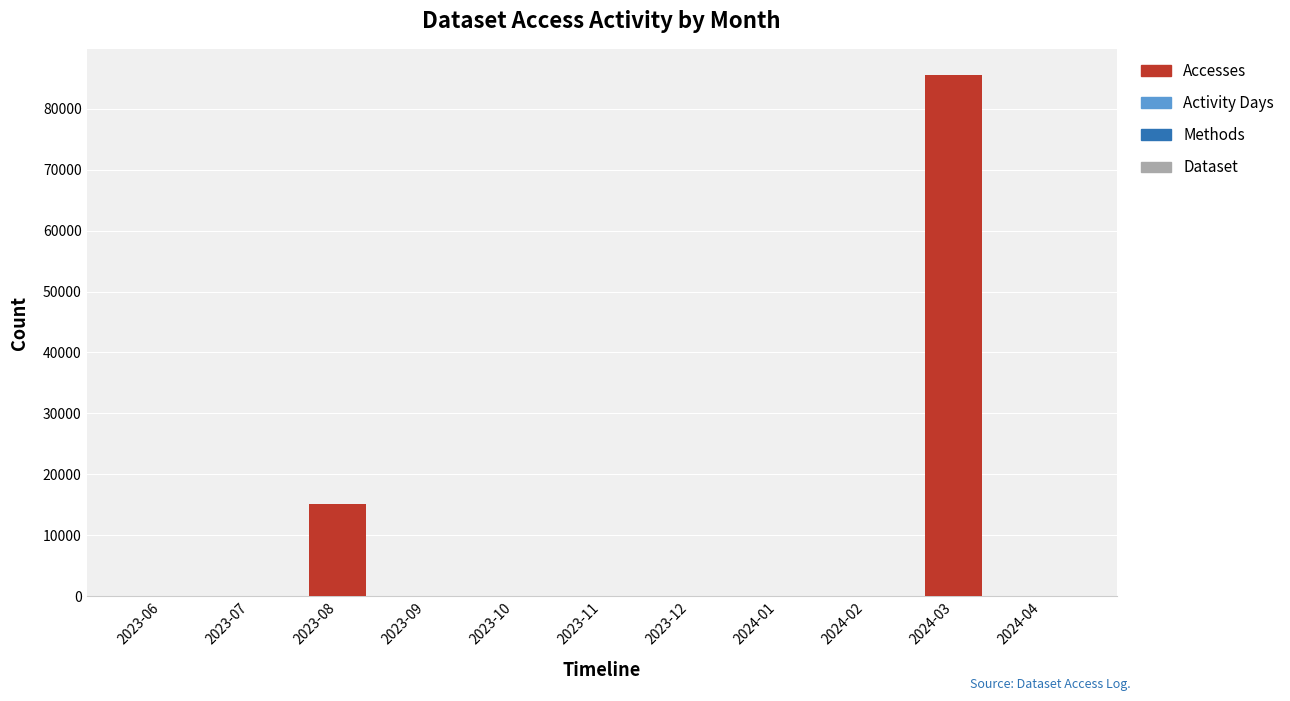

How many distinct data groups are displayed?

4